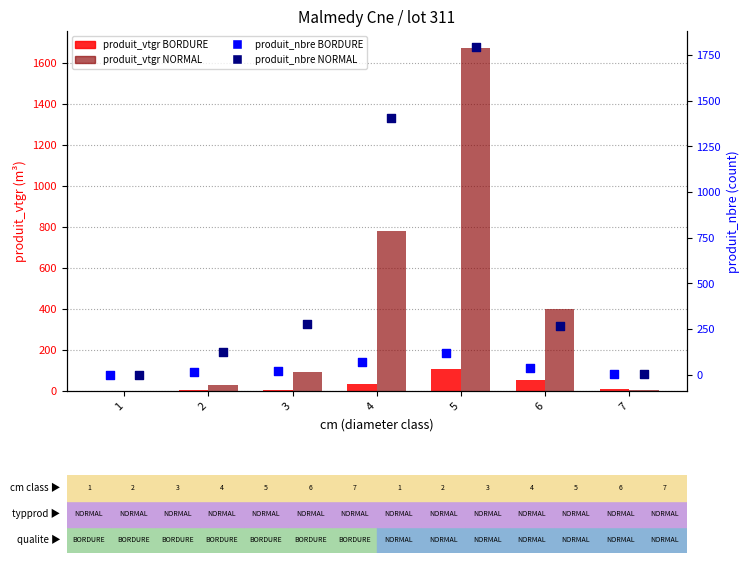

Which series has the largest Y range (max minus min)?

produit_nbre NORMAL